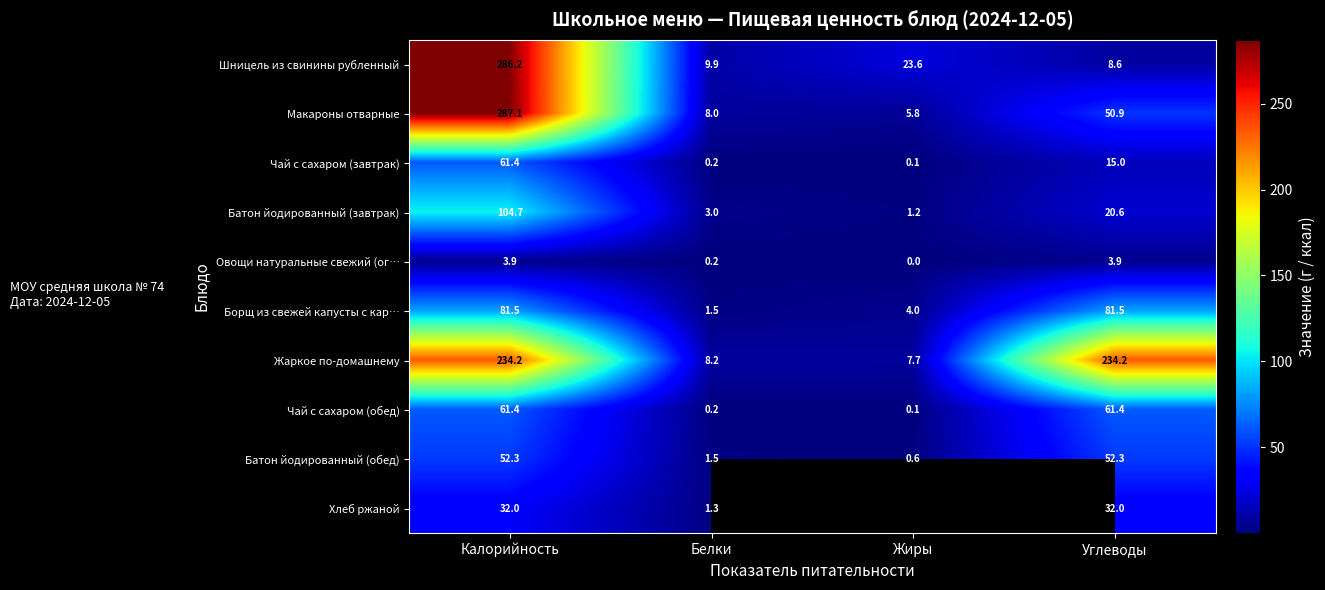

What is the maximum value for Чай с сахаром (обед)?

61.4